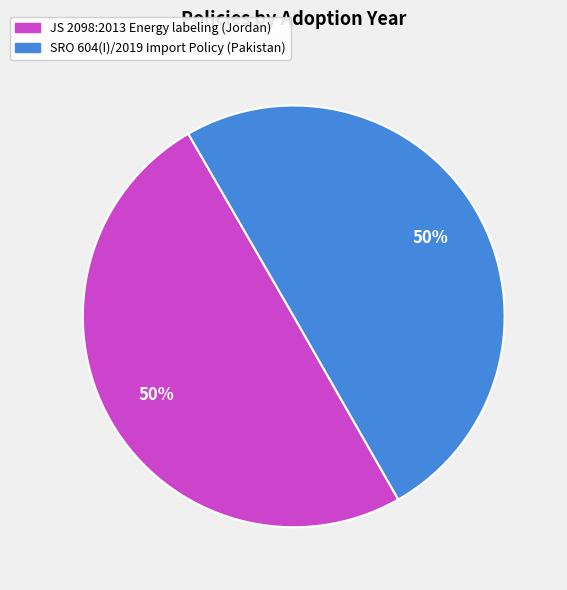

To the nearest percent, what percentage of the pie is SRO 604(I)/2019 Import Policy (Pakistan)?

50%